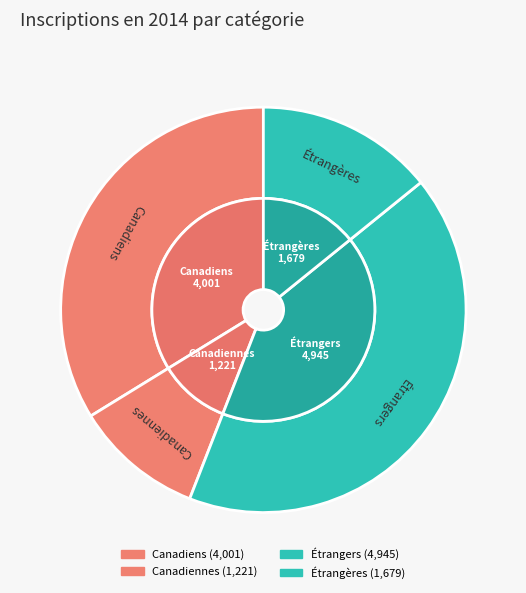

True or false: Canadiennes accounts for 10% of the total.

True